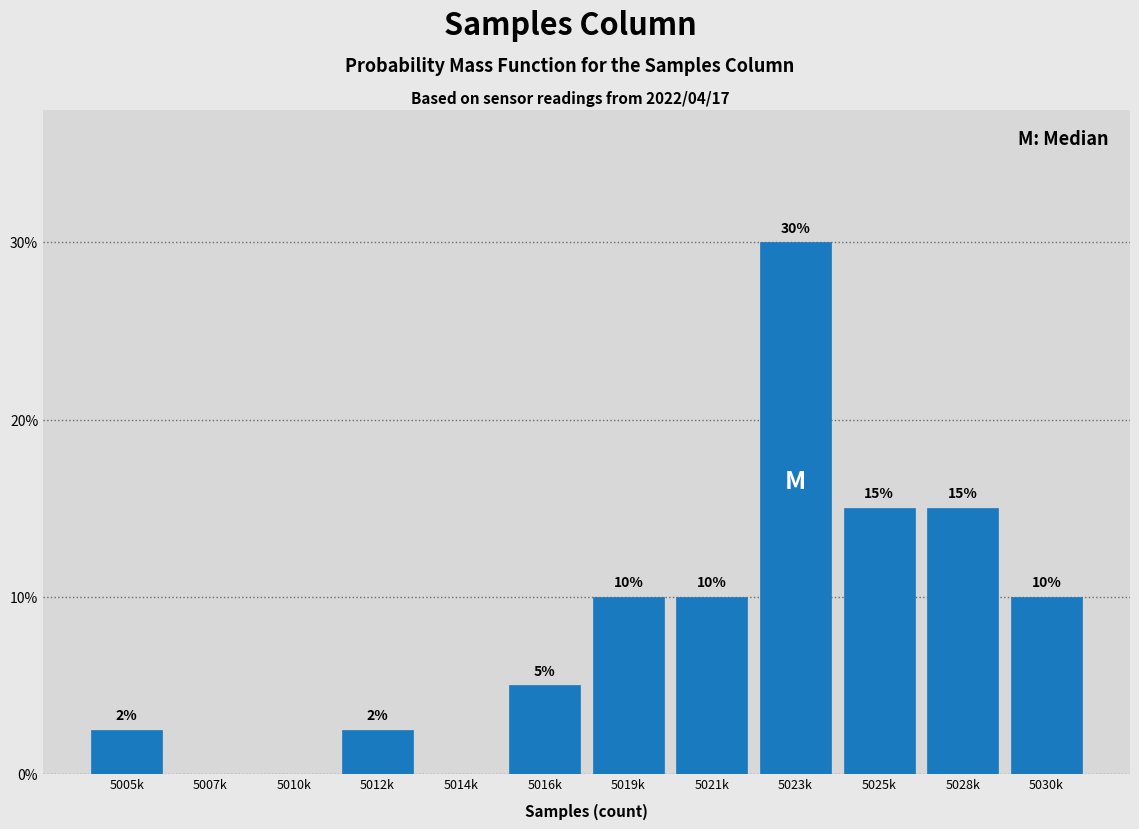

True or false: the data shows 17.7 at 5030k.

False